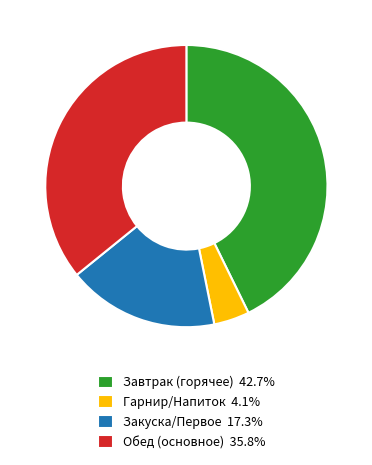

Does any single category account for the majority?

No